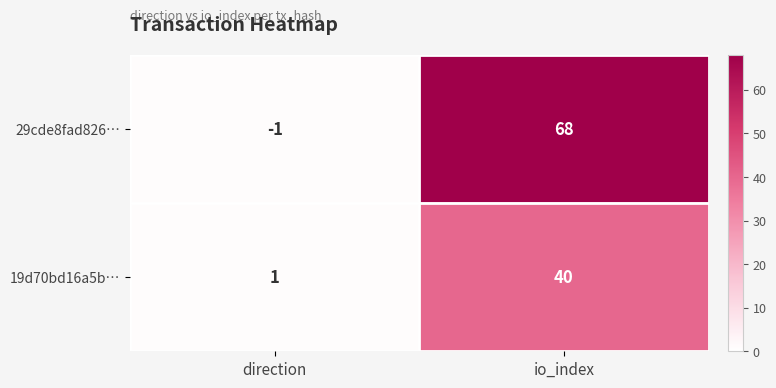

What is the sum of all 19d70bd16a5b… values?

41